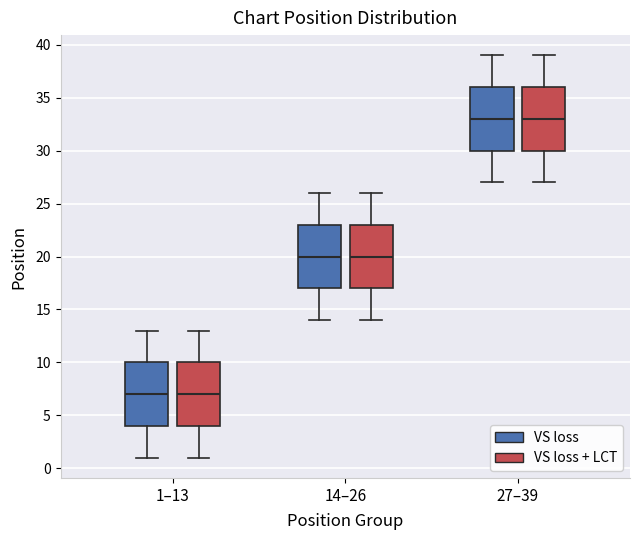

Where does the upper whisker of the box for 27–39 (VS loss) end on the y-axis? The values are not printed on the chart, so give them approximately, as read against the axis.

39